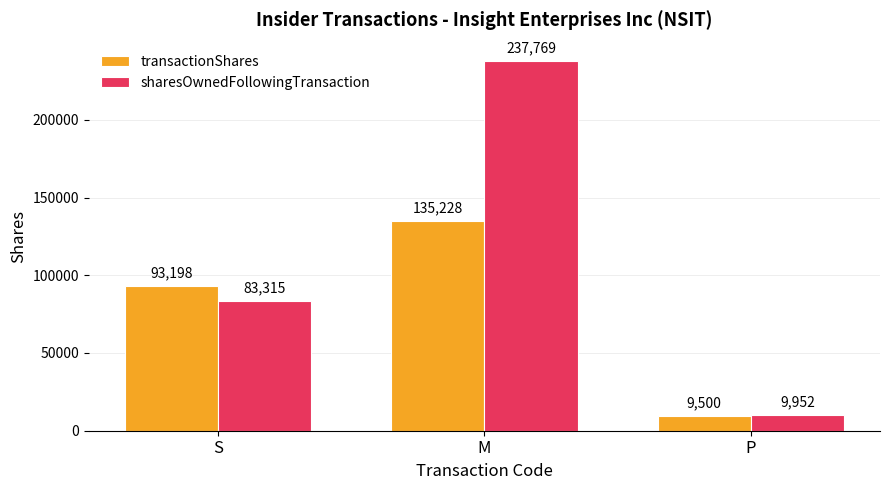

Reading left to right, what are all the values shown in this chart?

transactionShares: 93198	135228	9500
sharesOwnedFollowingTransaction: 83315	237769	9952